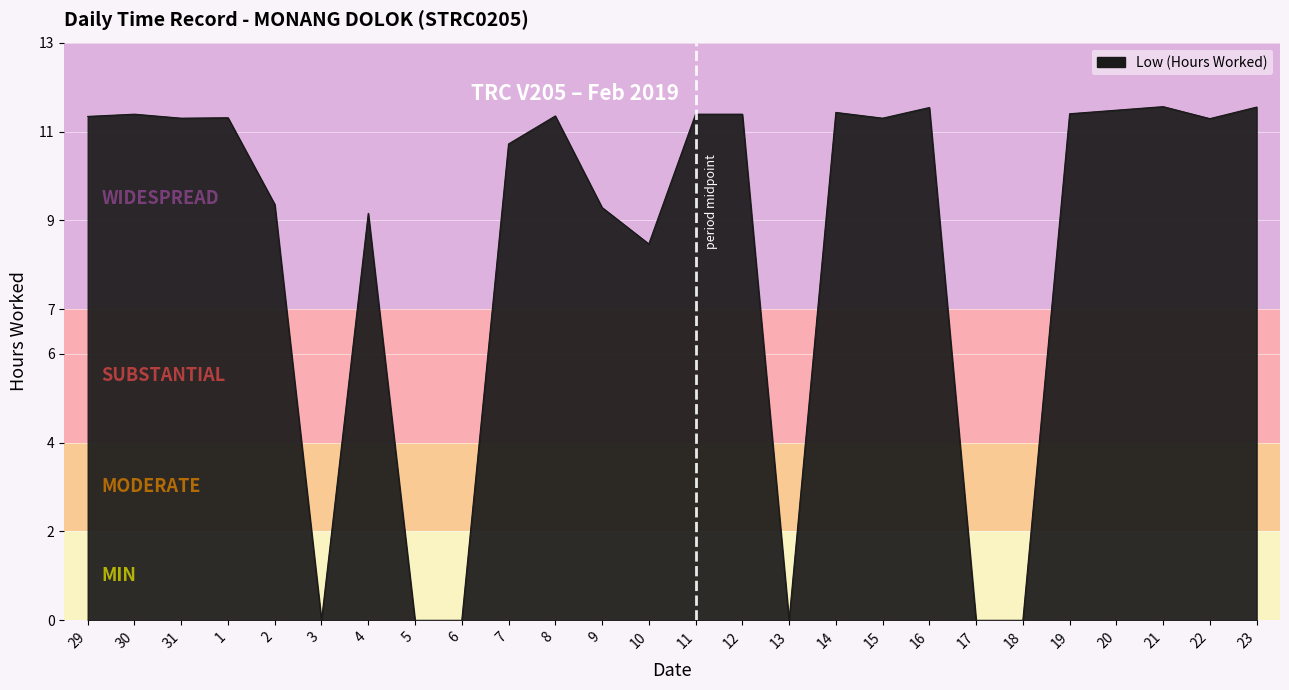

What is the difference between the values at 15 and 20?

0.2